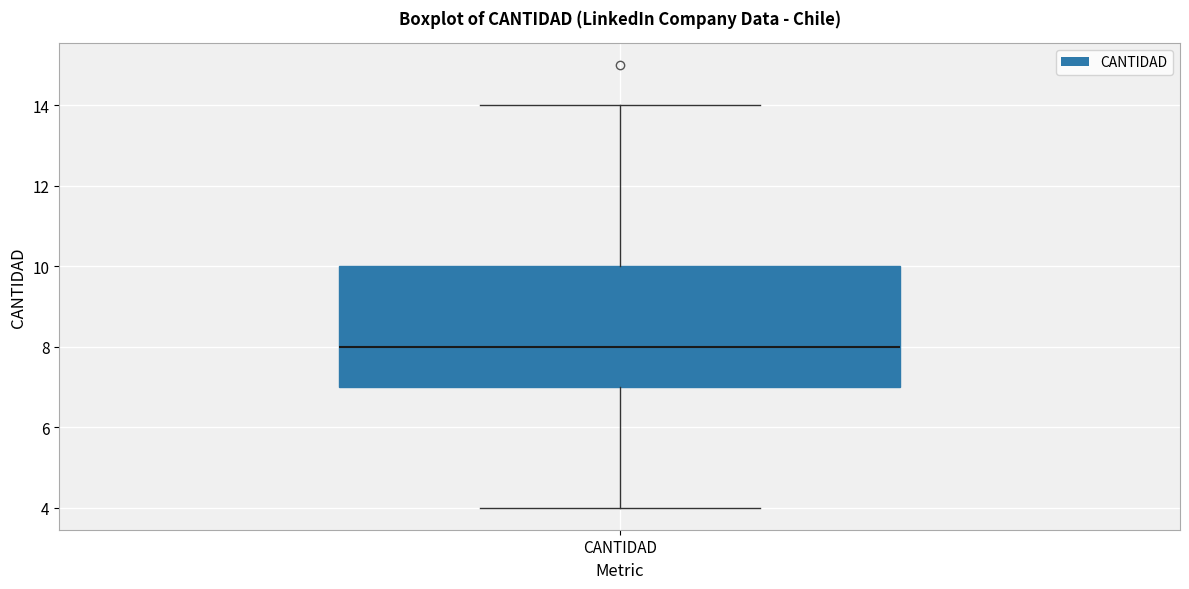

Read this box plot against the y-axis: the position of the median line, the range covered by the box, and the ends of both whiskers. The values are not printed on the chart, so give them approximately, as read against the axis.

median 8, box 7 to 10, whiskers 4 to 14